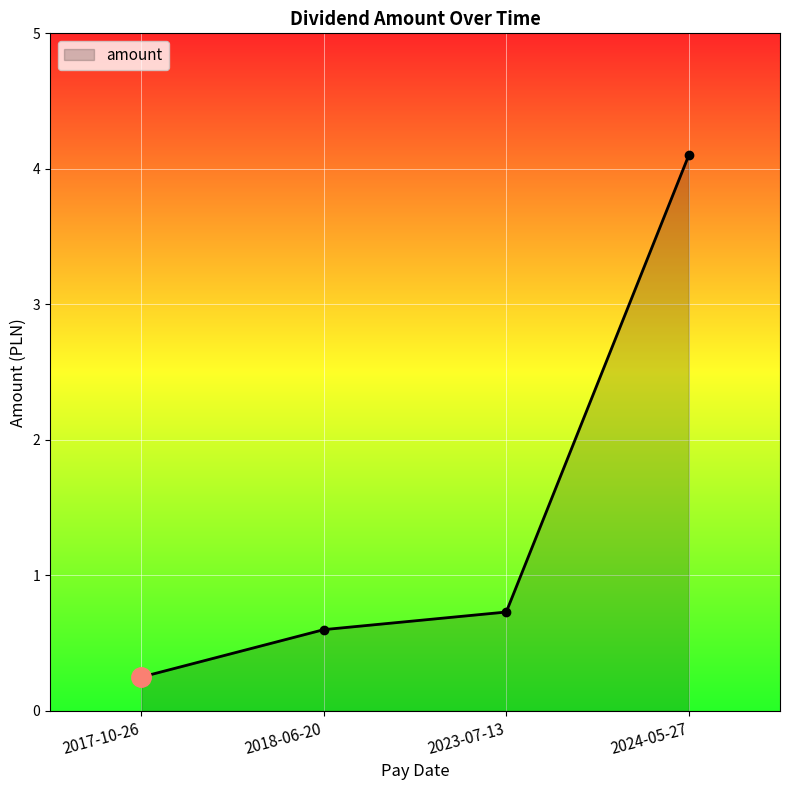

What position from the right is 2018-06-20?

3